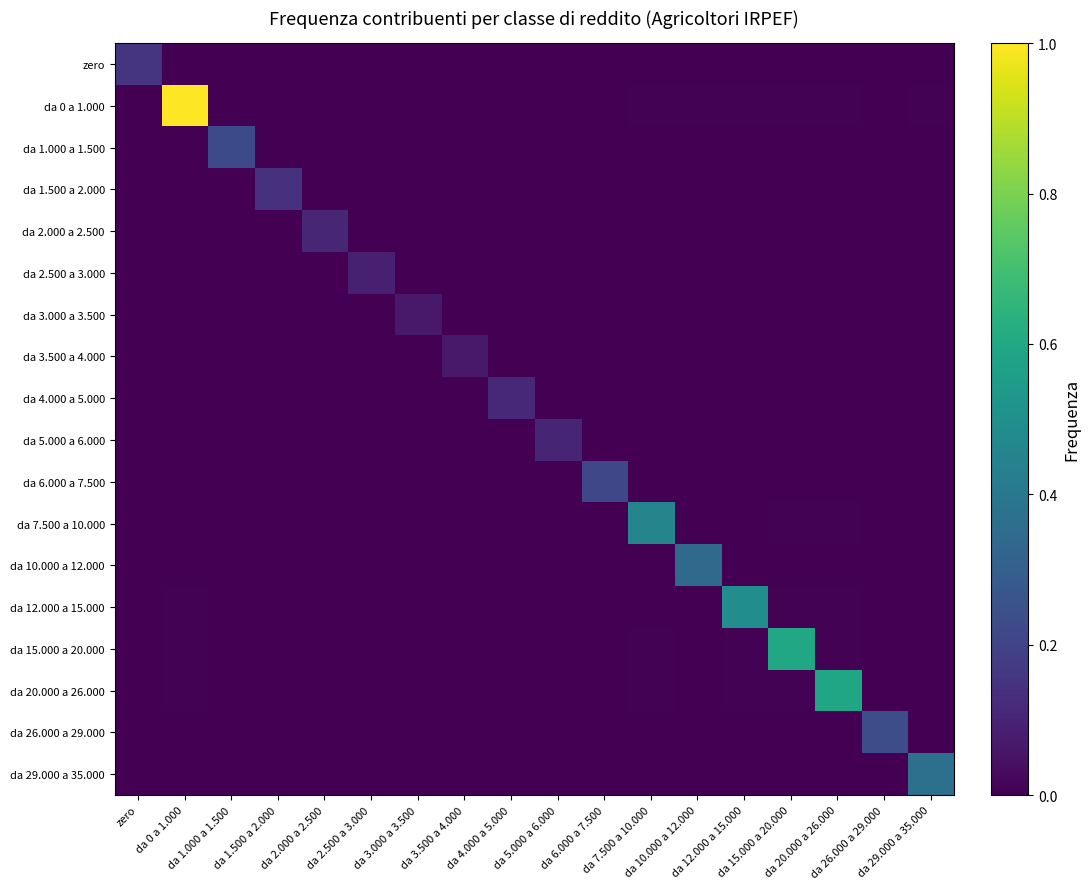

Reading left to right, what are all the values shown in this chart?

zero: zero=0.2	da 0 a 1.000=0.0	da 1.000 a 1.500=0.0	da 1.500 a 2.000=0.0	da 2.000 a 2.500=0.0	da 2.500 a 3.000=0.0	da 3.000 a 3.500=0.0	da 3.500 a 4.000=0.0	da 4.000 a 5.000=0.0	da 5.000 a 6.000=0.0	da 6.000 a 7.500=0.0	da 7.500 a 10.000=0.0	da 10.000 a 12.000=0.0	da 12.000 a 15.000=0.0	da 15.000 a 20.000=0.0	da 20.000 a 26.000=0.0	da 26.000 a 29.000=0.0	da 29.000 a 35.000=0.0
da 0 a 1.000: zero=0.0	da 0 a 1.000=1.0	da 1.000 a 1.500=0.0	da 1.500 a 2.000=0.0	da 2.000 a 2.500=0.0	da 2.500 a 3.000=0.0	da 3.000 a 3.500=0.0	da 3.500 a 4.000=0.0	da 4.000 a 5.000=0.0	da 5.000 a 6.000=0.0	da 6.000 a 7.500=0.0	da 7.500 a 10.000=0.0	da 10.000 a 12.000=0.0	da 12.000 a 15.000=0.0	da 15.000 a 20.000=0.0	da 20.000 a 26.000=0.0	da 26.000 a 29.000=0.0	da 29.000 a 35.000=0.0
da 1.000 a 1.500: zero=0.0	da 0 a 1.000=0.0	da 1.000 a 1.500=0.2	da 1.500 a 2.000=0.0	da 2.000 a 2.500=0.0	da 2.500 a 3.000=0.0	da 3.000 a 3.500=0.0	da 3.500 a 4.000=0.0	da 4.000 a 5.000=0.0	da 5.000 a 6.000=0.0	da 6.000 a 7.500=0.0	da 7.500 a 10.000=0.0	da 10.000 a 12.000=0.0	da 12.000 a 15.000=0.0	da 15.000 a 20.000=0.0	da 20.000 a 26.000=0.0	da 26.000 a 29.000=0.0	da 29.000 a 35.000=0.0
da 1.500 a 2.000: zero=0.0	da 0 a 1.000=0.0	da 1.000 a 1.500=0.0	da 1.500 a 2.000=0.1	da 2.000 a 2.500=0.0	da 2.500 a 3.000=0.0	da 3.000 a 3.500=0.0	da 3.500 a 4.000=0.0	da 4.000 a 5.000=0.0	da 5.000 a 6.000=0.0	da 6.000 a 7.500=0.0	da 7.500 a 10.000=0.0	da 10.000 a 12.000=0.0	da 12.000 a 15.000=0.0	da 15.000 a 20.000=0.0	da 20.000 a 26.000=0.0	da 26.000 a 29.000=0.0	da 29.000 a 35.000=0.0
da 2.000 a 2.500: zero=0.0	da 0 a 1.000=0.0	da 1.000 a 1.500=0.0	da 1.500 a 2.000=0.0	da 2.000 a 2.500=0.1	da 2.500 a 3.000=0.0	da 3.000 a 3.500=0.0	da 3.500 a 4.000=0.0	da 4.000 a 5.000=0.0	da 5.000 a 6.000=0.0	da 6.000 a 7.500=0.0	da 7.500 a 10.000=0.0	da 10.000 a 12.000=0.0	da 12.000 a 15.000=0.0	da 15.000 a 20.000=0.0	da 20.000 a 26.000=0.0	da 26.000 a 29.000=0.0	da 29.000 a 35.000=0.0
da 2.500 a 3.000: zero=0.0	da 0 a 1.000=0.0	da 1.000 a 1.500=0.0	da 1.500 a 2.000=0.0	da 2.000 a 2.500=0.0	da 2.500 a 3.000=0.1	da 3.000 a 3.500=0.0	da 3.500 a 4.000=0.0	da 4.000 a 5.000=0.0	da 5.000 a 6.000=0.0	da 6.000 a 7.500=0.0	da 7.500 a 10.000=0.0	da 10.000 a 12.000=0.0	da 12.000 a 15.000=0.0	da 15.000 a 20.000=0.0	da 20.000 a 26.000=0.0	da 26.000 a 29.000=0.0	da 29.000 a 35.000=0.0
da 3.000 a 3.500: zero=0.0	da 0 a 1.000=0.0	da 1.000 a 1.500=0.0	da 1.500 a 2.000=0.0	da 2.000 a 2.500=0.0	da 2.500 a 3.000=0.0	da 3.000 a 3.500=0.1	da 3.500 a 4.000=0.0	da 4.000 a 5.000=0.0	da 5.000 a 6.000=0.0	da 6.000 a 7.500=0.0	da 7.500 a 10.000=0.0	da 10.000 a 12.000=0.0	da 12.000 a 15.000=0.0	da 15.000 a 20.000=0.0	da 20.000 a 26.000=0.0	da 26.000 a 29.000=0.0	da 29.000 a 35.000=0.0
da 3.500 a 4.000: zero=0.0	da 0 a 1.000=0.0	da 1.000 a 1.500=0.0	da 1.500 a 2.000=0.0	da 2.000 a 2.500=0.0	da 2.500 a 3.000=0.0	da 3.000 a 3.500=0.0	da 3.500 a 4.000=0.1	da 4.000 a 5.000=0.0	da 5.000 a 6.000=0.0	da 6.000 a 7.500=0.0	da 7.500 a 10.000=0.0	da 10.000 a 12.000=0.0	da 12.000 a 15.000=0.0	da 15.000 a 20.000=0.0	da 20.000 a 26.000=0.0	da 26.000 a 29.000=0.0	da 29.000 a 35.000=0.0
da 4.000 a 5.000: zero=0.0	da 0 a 1.000=0.0	da 1.000 a 1.500=0.0	da 1.500 a 2.000=0.0	da 2.000 a 2.500=0.0	da 2.500 a 3.000=0.0	da 3.000 a 3.500=0.0	da 3.500 a 4.000=0.0	da 4.000 a 5.000=0.1	da 5.000 a 6.000=0.0	da 6.000 a 7.500=0.0	da 7.500 a 10.000=0.0	da 10.000 a 12.000=0.0	da 12.000 a 15.000=0.0	da 15.000 a 20.000=0.0	da 20.000 a 26.000=0.0	da 26.000 a 29.000=0.0	da 29.000 a 35.000=0.0
da 5.000 a 6.000: zero=0.0	da 0 a 1.000=0.0	da 1.000 a 1.500=0.0	da 1.500 a 2.000=0.0	da 2.000 a 2.500=0.0	da 2.500 a 3.000=0.0	da 3.000 a 3.500=0.0	da 3.500 a 4.000=0.0	da 4.000 a 5.000=0.0	da 5.000 a 6.000=0.1	da 6.000 a 7.500=0.0	da 7.500 a 10.000=0.0	da 10.000 a 12.000=0.0	da 12.000 a 15.000=0.0	da 15.000 a 20.000=0.0	da 20.000 a 26.000=0.0	da 26.000 a 29.000=0.0	da 29.000 a 35.000=0.0
da 6.000 a 7.500: zero=0.0	da 0 a 1.000=0.0	da 1.000 a 1.500=0.0	da 1.500 a 2.000=0.0	da 2.000 a 2.500=0.0	da 2.500 a 3.000=0.0	da 3.000 a 3.500=0.0	da 3.500 a 4.000=0.0	da 4.000 a 5.000=0.0	da 5.000 a 6.000=0.0	da 6.000 a 7.500=0.2	da 7.500 a 10.000=0.0	da 10.000 a 12.000=0.0	da 12.000 a 15.000=0.0	da 15.000 a 20.000=0.0	da 20.000 a 26.000=0.0	da 26.000 a 29.000=0.0	da 29.000 a 35.000=0.0
da 7.500 a 10.000: zero=0.0	da 0 a 1.000=0.0	da 1.000 a 1.500=0.0	da 1.500 a 2.000=0.0	da 2.000 a 2.500=0.0	da 2.500 a 3.000=0.0	da 3.000 a 3.500=0.0	da 3.500 a 4.000=0.0	da 4.000 a 5.000=0.0	da 5.000 a 6.000=0.0	da 6.000 a 7.500=0.0	da 7.500 a 10.000=0.5	da 10.000 a 12.000=0.0	da 12.000 a 15.000=0.0	da 15.000 a 20.000=0.0	da 20.000 a 26.000=0.0	da 26.000 a 29.000=0.0	da 29.000 a 35.000=0.0
da 10.000 a 12.000: zero=0.0	da 0 a 1.000=0.0	da 1.000 a 1.500=0.0	da 1.500 a 2.000=0.0	da 2.000 a 2.500=0.0	da 2.500 a 3.000=0.0	da 3.000 a 3.500=0.0	da 3.500 a 4.000=0.0	da 4.000 a 5.000=0.0	da 5.000 a 6.000=0.0	da 6.000 a 7.500=0.0	da 7.500 a 10.000=0.0	da 10.000 a 12.000=0.3	da 12.000 a 15.000=0.0	da 15.000 a 20.000=0.0	da 20.000 a 26.000=0.0	da 26.000 a 29.000=0.0	da 29.000 a 35.000=0.0
da 12.000 a 15.000: zero=0.0	da 0 a 1.000=0.0	da 1.000 a 1.500=0.0	da 1.500 a 2.000=0.0	da 2.000 a 2.500=0.0	da 2.500 a 3.000=0.0	da 3.000 a 3.500=0.0	da 3.500 a 4.000=0.0	da 4.000 a 5.000=0.0	da 5.000 a 6.000=0.0	da 6.000 a 7.500=0.0	da 7.500 a 10.000=0.0	da 10.000 a 12.000=0.0	da 12.000 a 15.000=0.5	da 15.000 a 20.000=0.0	da 20.000 a 26.000=0.0	da 26.000 a 29.000=0.0	da 29.000 a 35.000=0.0
da 15.000 a 20.000: zero=0.0	da 0 a 1.000=0.0	da 1.000 a 1.500=0.0	da 1.500 a 2.000=0.0	da 2.000 a 2.500=0.0	da 2.500 a 3.000=0.0	da 3.000 a 3.500=0.0	da 3.500 a 4.000=0.0	da 4.000 a 5.000=0.0	da 5.000 a 6.000=0.0	da 6.000 a 7.500=0.0	da 7.500 a 10.000=0.0	da 10.000 a 12.000=0.0	da 12.000 a 15.000=0.0	da 15.000 a 20.000=0.6	da 20.000 a 26.000=0.0	da 26.000 a 29.000=0.0	da 29.000 a 35.000=0.0
da 20.000 a 26.000: zero=0.0	da 0 a 1.000=0.0	da 1.000 a 1.500=0.0	da 1.500 a 2.000=0.0	da 2.000 a 2.500=0.0	da 2.500 a 3.000=0.0	da 3.000 a 3.500=0.0	da 3.500 a 4.000=0.0	da 4.000 a 5.000=0.0	da 5.000 a 6.000=0.0	da 6.000 a 7.500=0.0	da 7.500 a 10.000=0.0	da 10.000 a 12.000=0.0	da 12.000 a 15.000=0.0	da 15.000 a 20.000=0.0	da 20.000 a 26.000=0.6	da 26.000 a 29.000=0.0	da 29.000 a 35.000=0.0
da 26.000 a 29.000: zero=0.0	da 0 a 1.000=0.0	da 1.000 a 1.500=0.0	da 1.500 a 2.000=0.0	da 2.000 a 2.500=0.0	da 2.500 a 3.000=0.0	da 3.000 a 3.500=0.0	da 3.500 a 4.000=0.0	da 4.000 a 5.000=0.0	da 5.000 a 6.000=0.0	da 6.000 a 7.500=0.0	da 7.500 a 10.000=0.0	da 10.000 a 12.000=0.0	da 12.000 a 15.000=0.0	da 15.000 a 20.000=0.0	da 20.000 a 26.000=0.0	da 26.000 a 29.000=0.2	da 29.000 a 35.000=0.0
da 29.000 a 35.000: zero=0.0	da 0 a 1.000=0.0	da 1.000 a 1.500=0.0	da 1.500 a 2.000=0.0	da 2.000 a 2.500=0.0	da 2.500 a 3.000=0.0	da 3.000 a 3.500=0.0	da 3.500 a 4.000=0.0	da 4.000 a 5.000=0.0	da 5.000 a 6.000=0.0	da 6.000 a 7.500=0.0	da 7.500 a 10.000=0.0	da 10.000 a 12.000=0.0	da 12.000 a 15.000=0.0	da 15.000 a 20.000=0.0	da 20.000 a 26.000=0.0	da 26.000 a 29.000=0.0	da 29.000 a 35.000=0.4